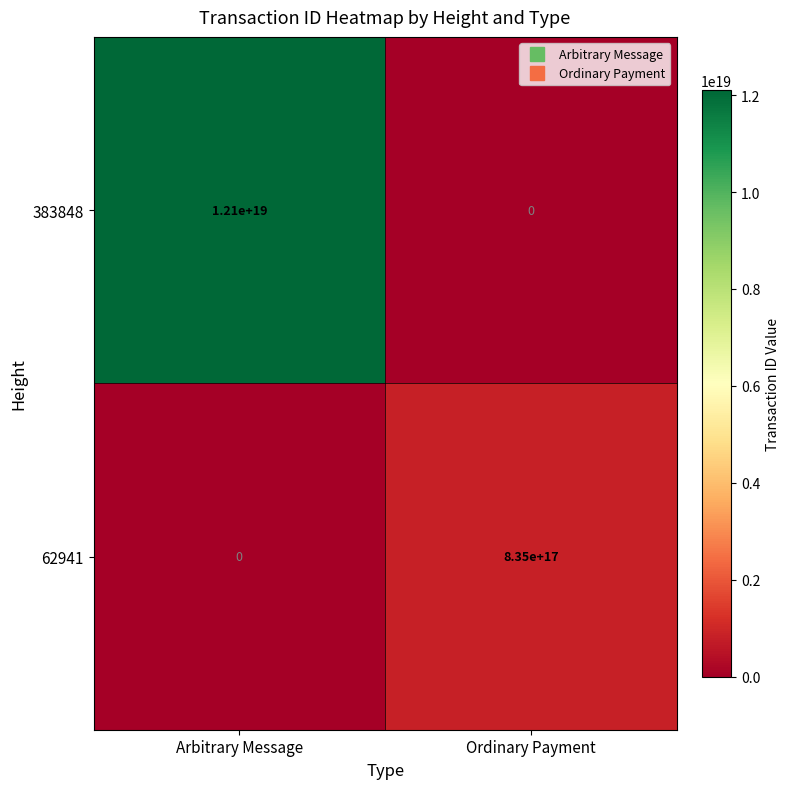

At which category is the sum across all series the highest?

Arbitrary Message